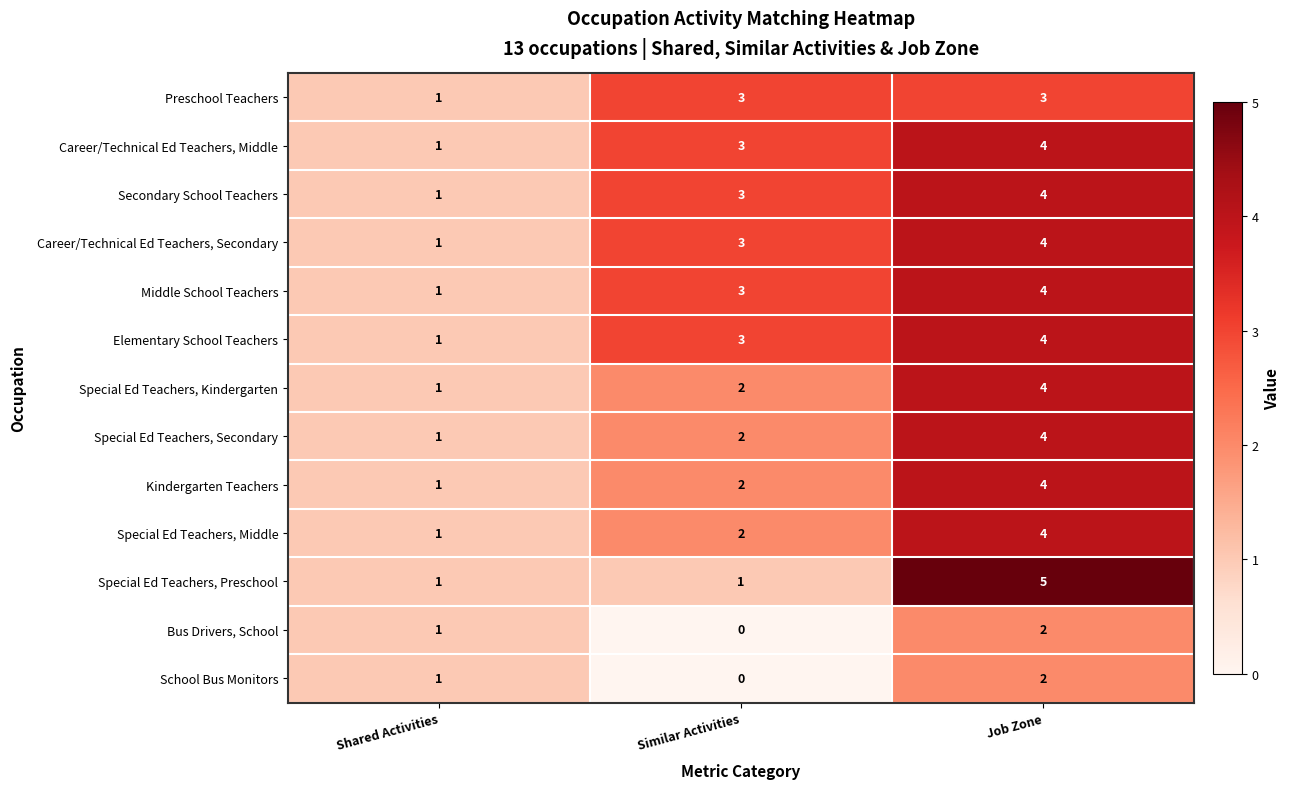

Which category has the highest value across all series?

Job Zone